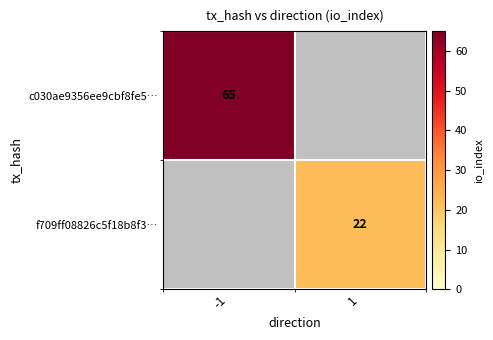

Is it true that c030ae9356ee9cbf8fe5… equals 65 at -1?

True